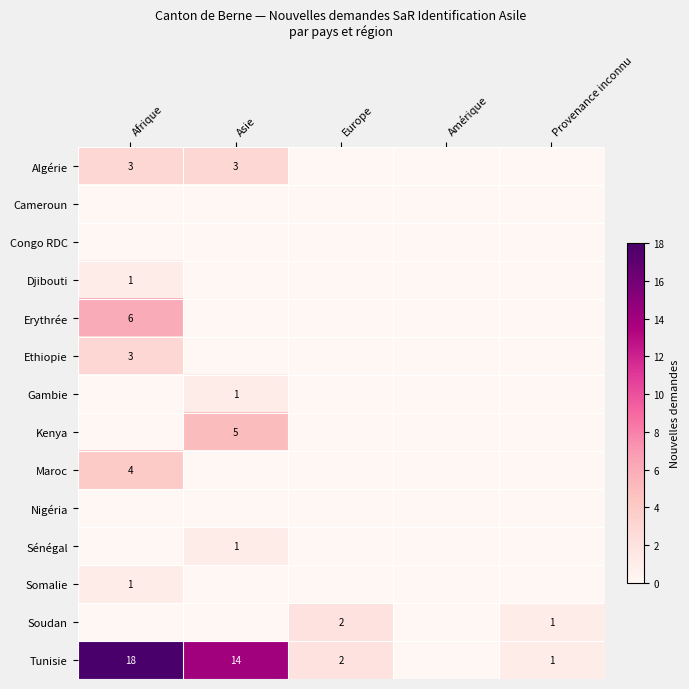

Between Asie and Afrique, which is larger?

Asie